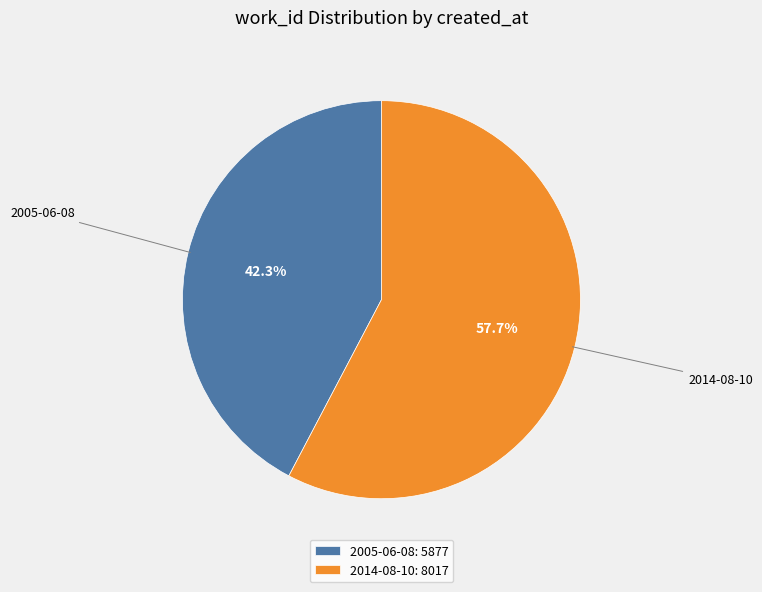

To the nearest percent, what portion does 2014-08-10 represent?

58%